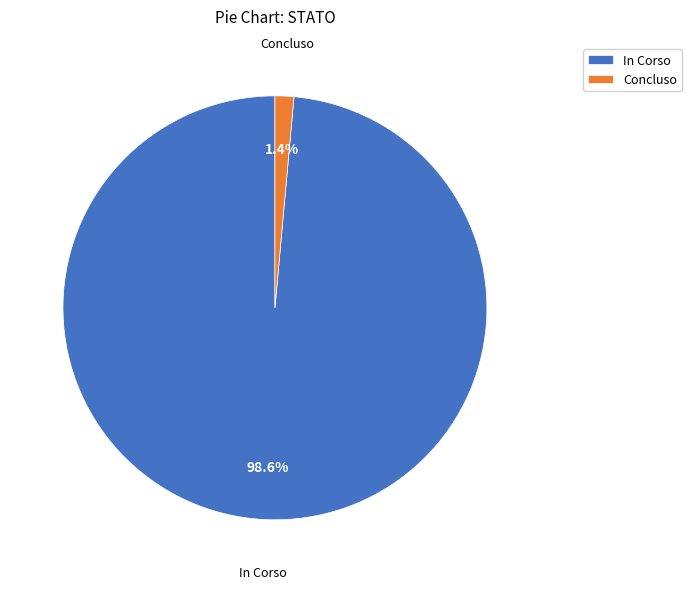

What is the total percentage of In Corso and Concluso?

100.0%